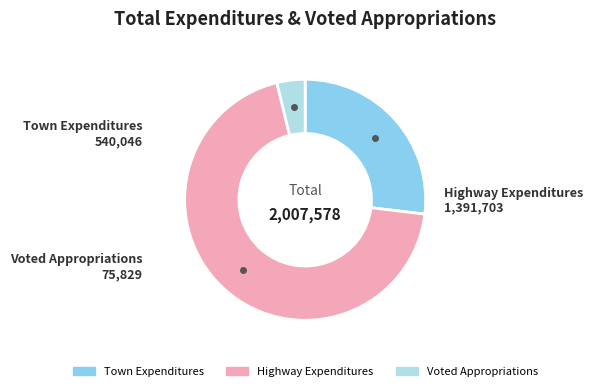

Between Highway Expenditures and Voted Appropriations, which is larger?

Highway Expenditures